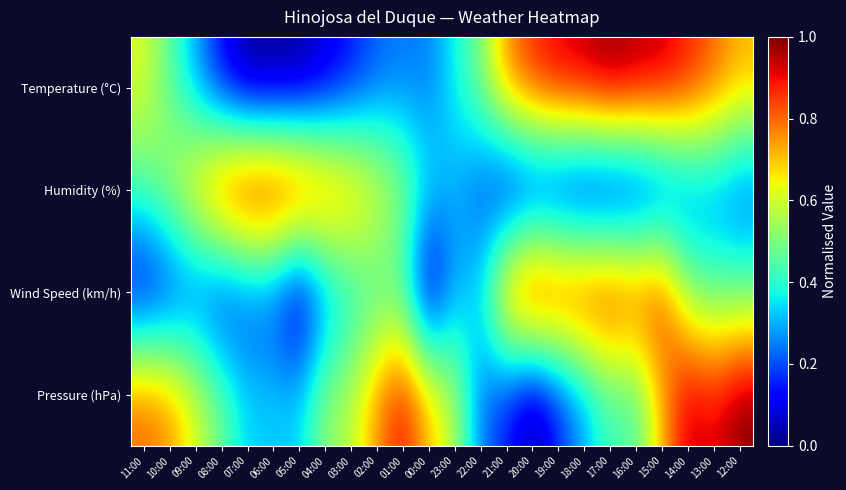

List the series in order of their overall mean, lowest first.

Humidity (%), Wind Speed (km/h), Temperature (°C), Pressure (hPa)